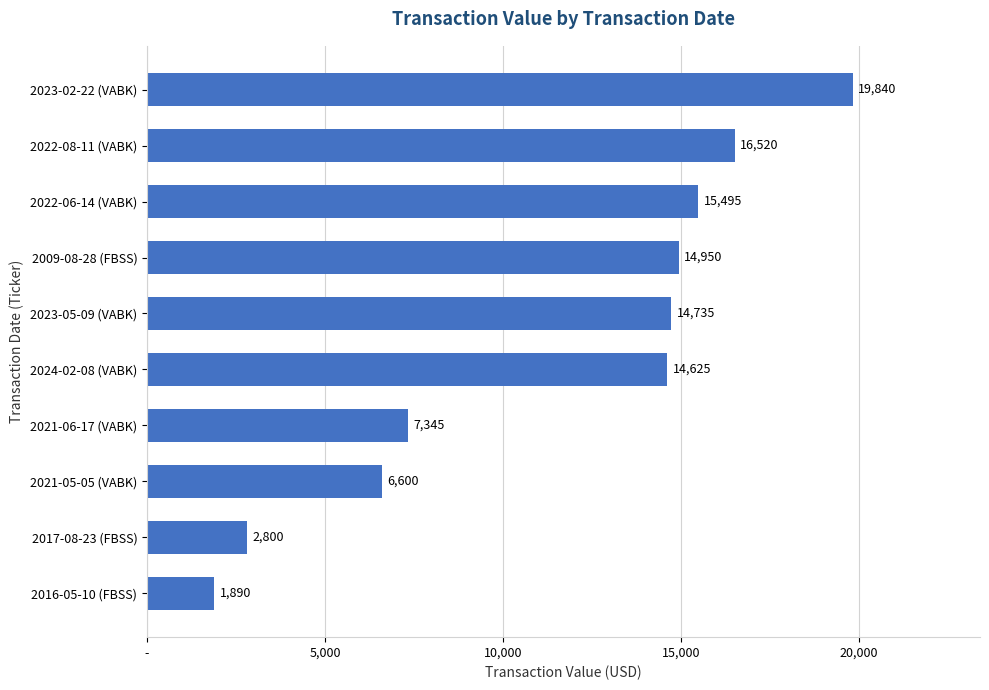

Does the chart contain any negative values?

No